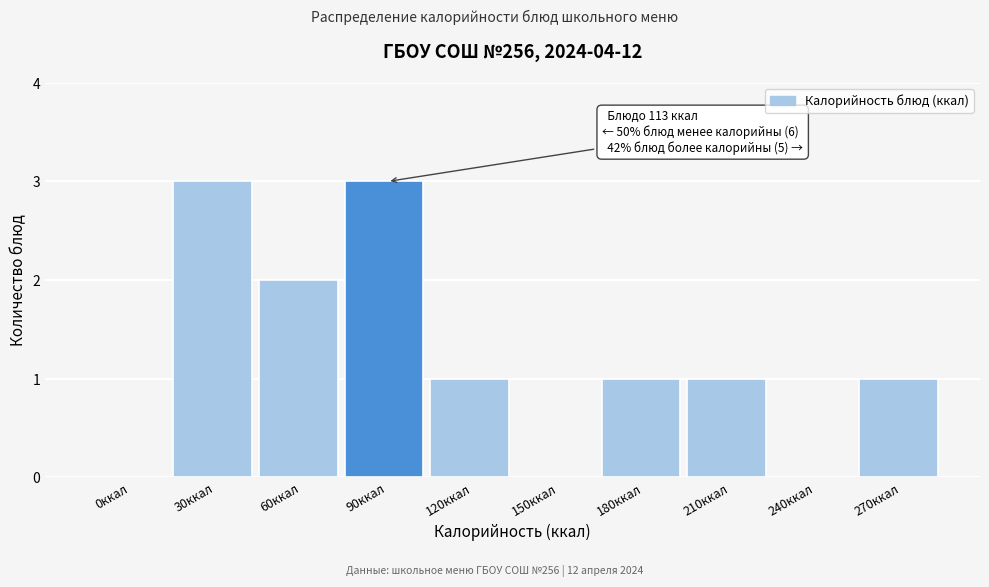

Reading left to right, transcribe all the data shown in this chart.

0ккал=0	30ккал=3	60ккал=2	90ккал=3	120ккал=1	150ккал=0	180ккал=1	210ккал=1	240ккал=0	270ккал=1